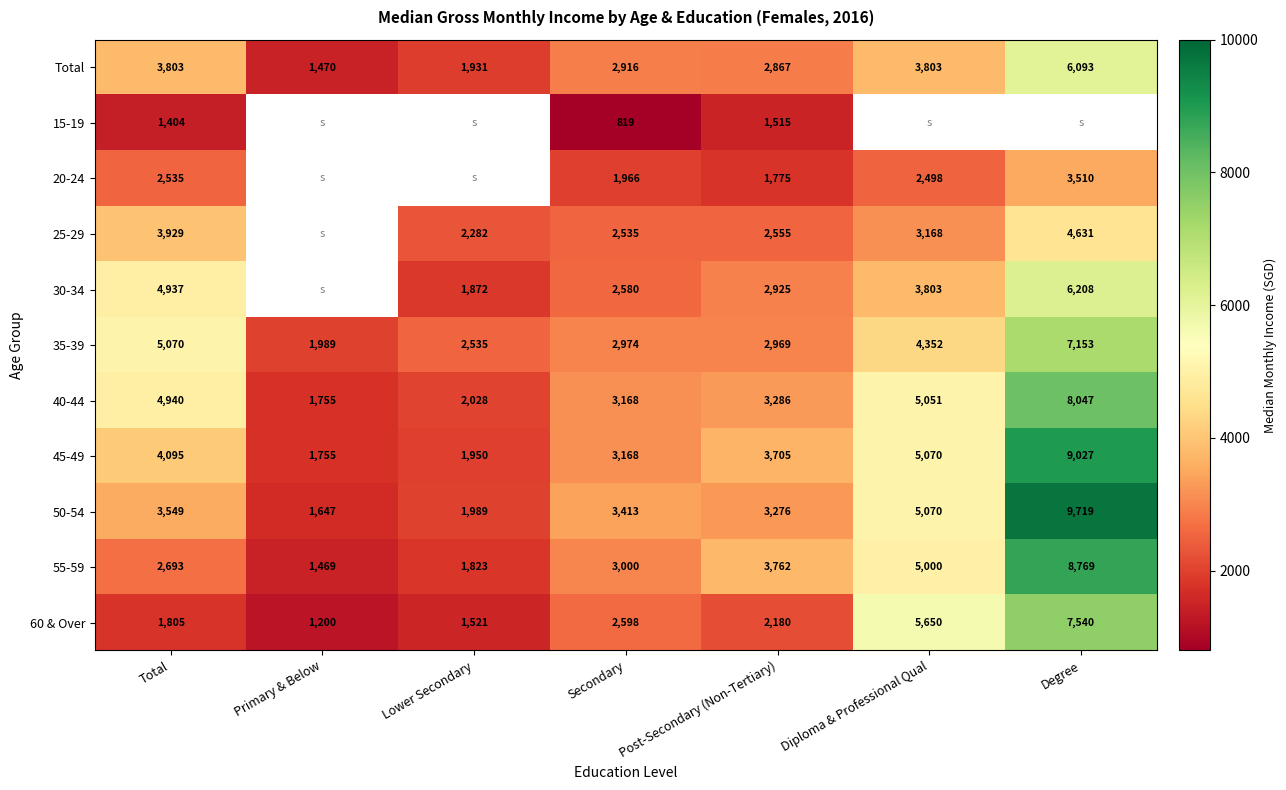

Which category has the highest value in the 45-49 series?

Degree